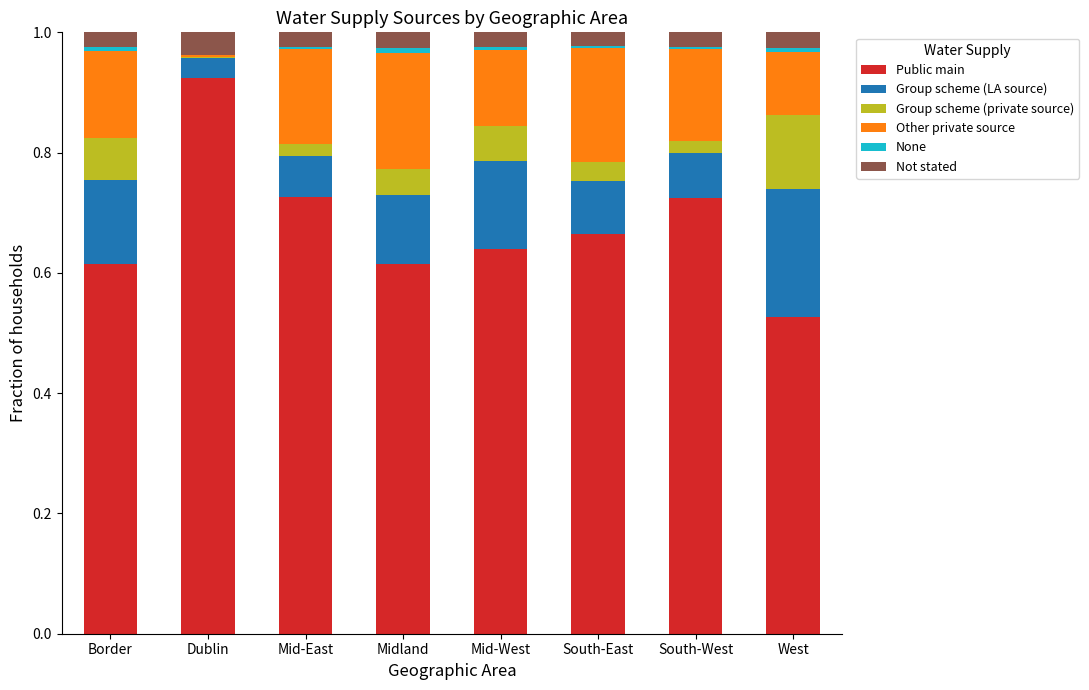

Where is None nearest to the value 0?

Dublin